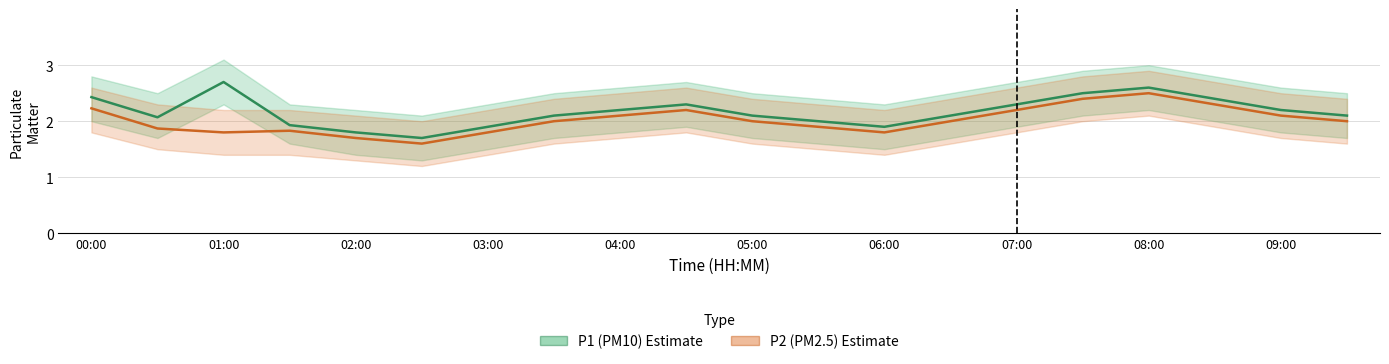

Does the chart have visible grid lines?

Yes